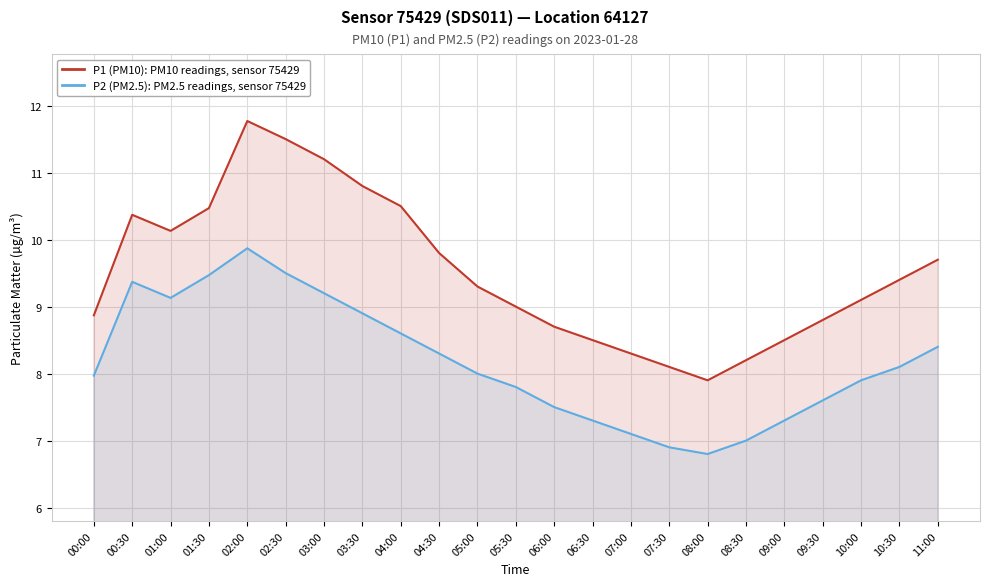

At 06:00, list the series in order from largest to smallest.

P1 (PM10), P2 (PM2.5)